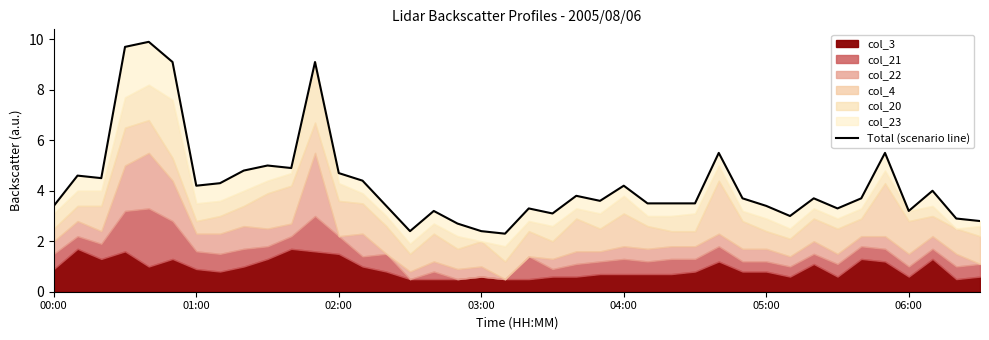

Is it true that the value at 23 is 2.4?

False